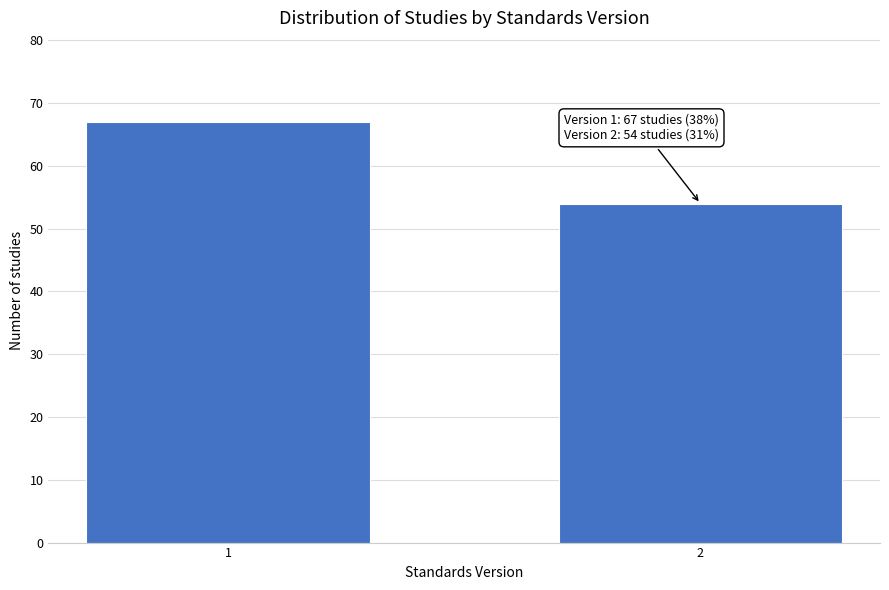

Reading left to right, what are all the values shown in this chart?

67	54